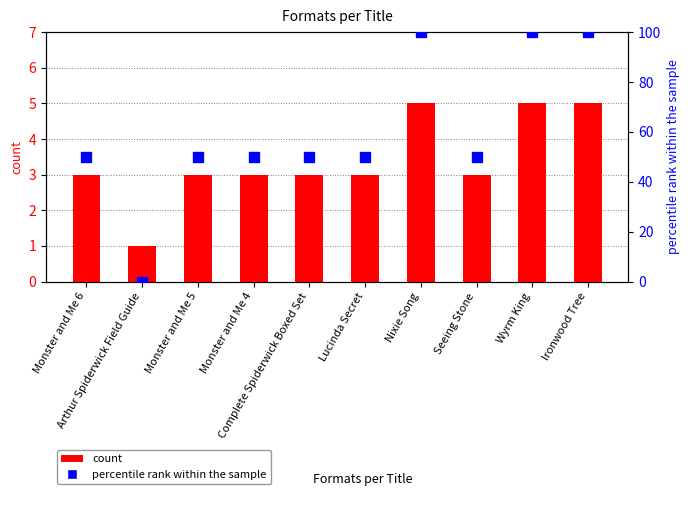

What is the highest value of the count series?

5